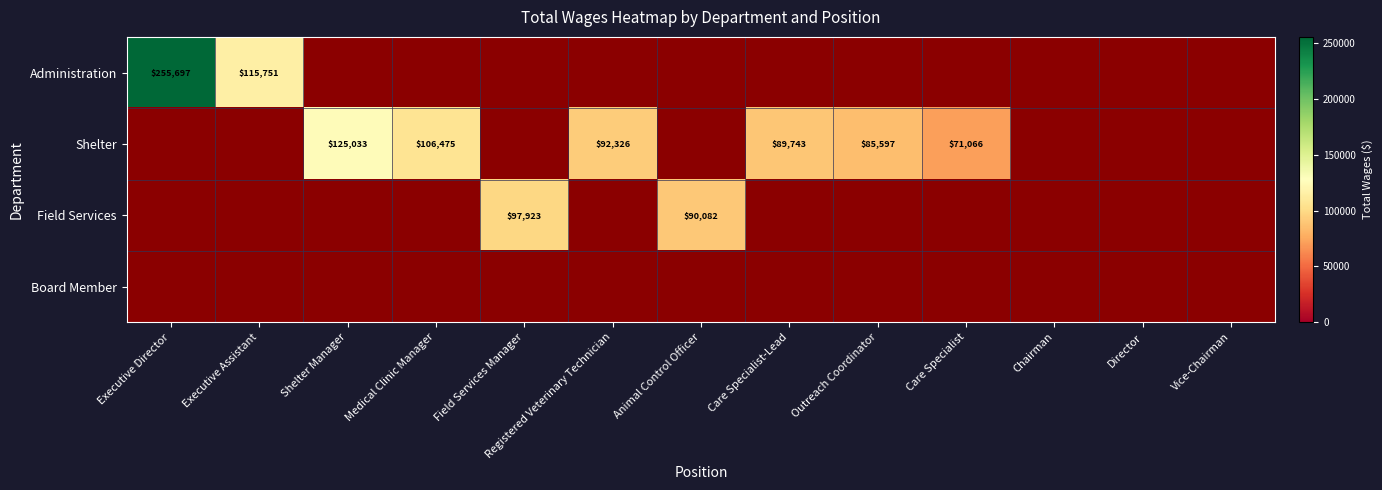

At how many categories does at least one series exceed 83901?

9